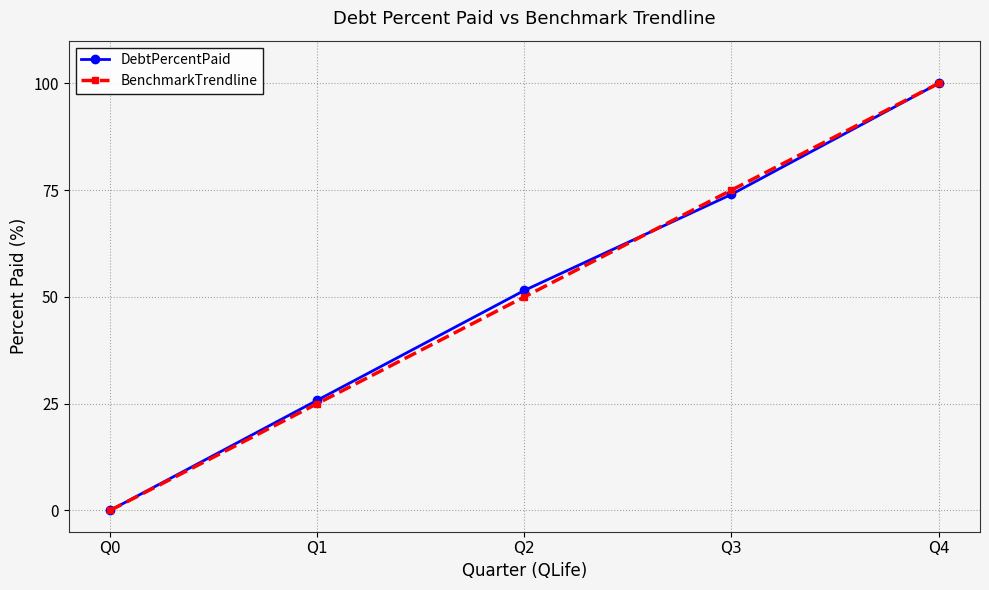

Rank the series at Q3 from highest to lowest value.

BenchmarkTrendline, DebtPercentPaid